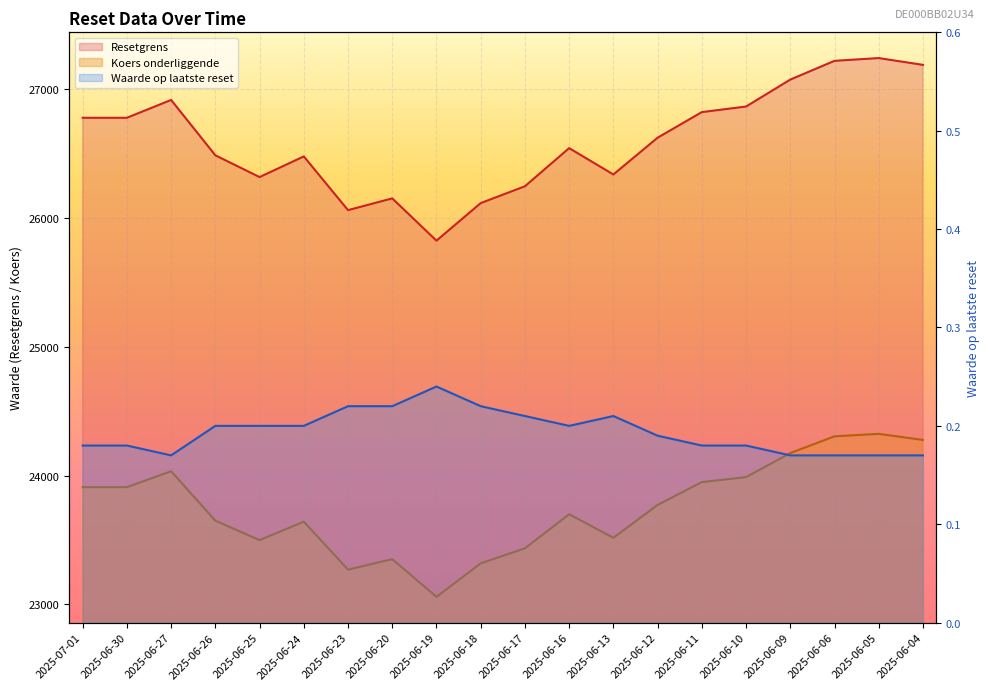

Between 2025-06-24 and 2025-06-12, which is larger?

2025-06-12